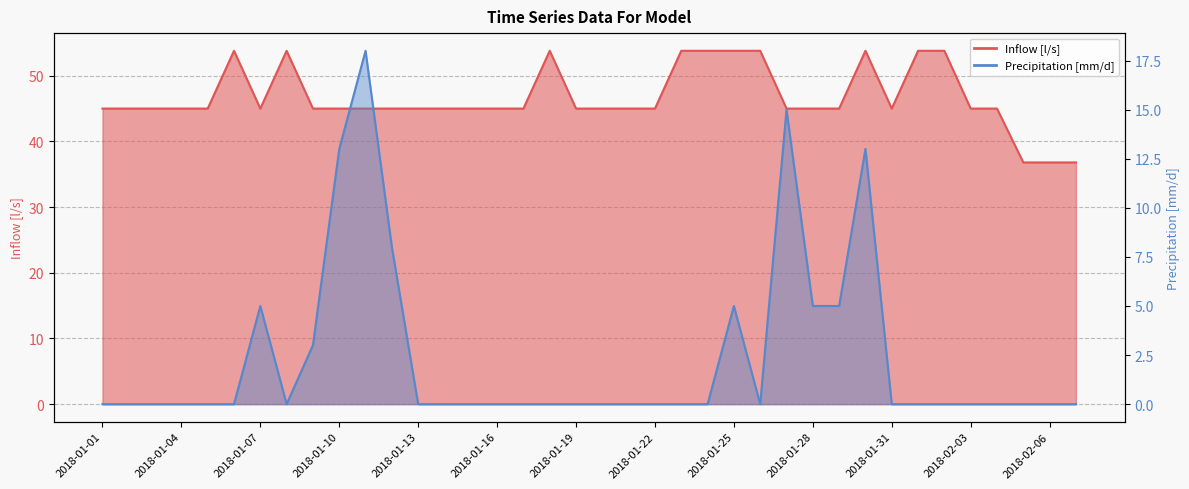

Between 2018-01-31 and 2018-02-01, which series saw the biggest shift?

Inflow [l/s]